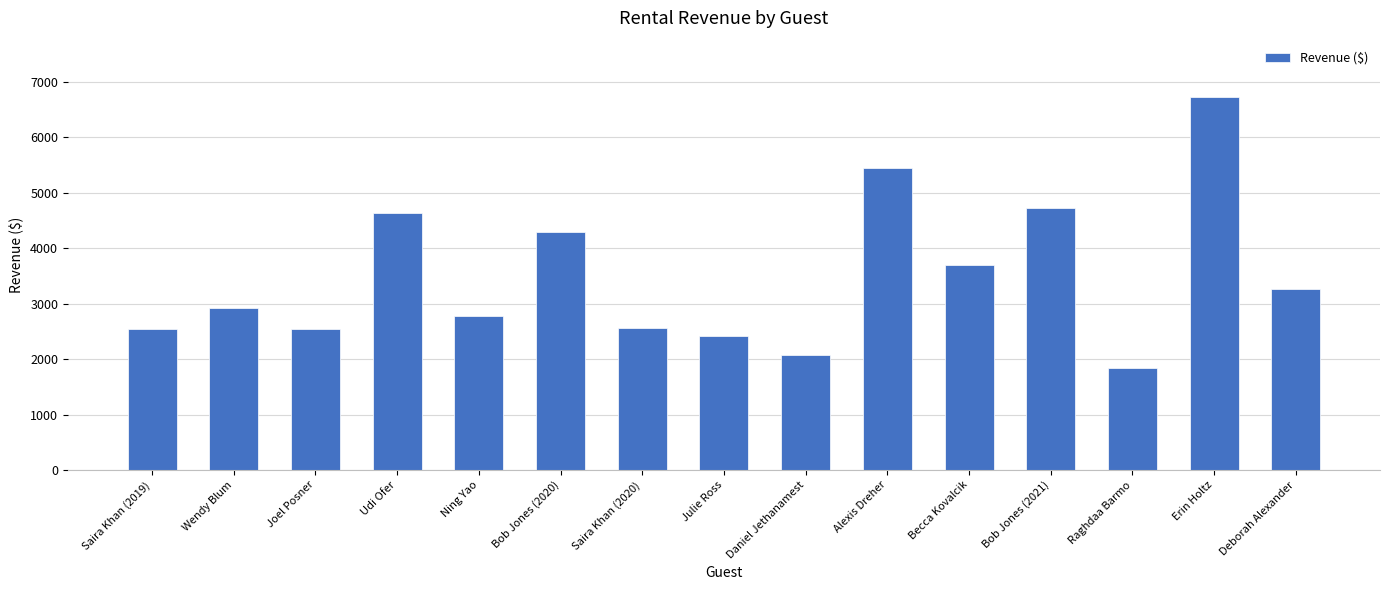

What is the change in value from Raghdaa Barmo to Deborah Alexander?

+1428.8